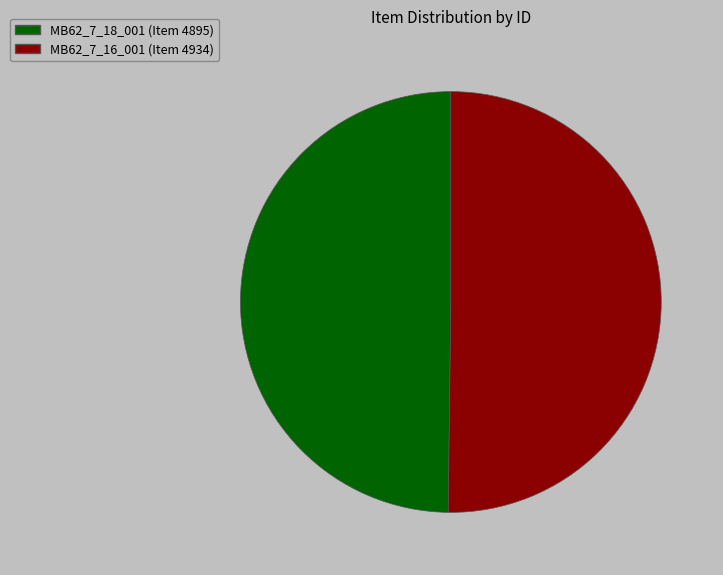

Count the number of slices in the pie.

2